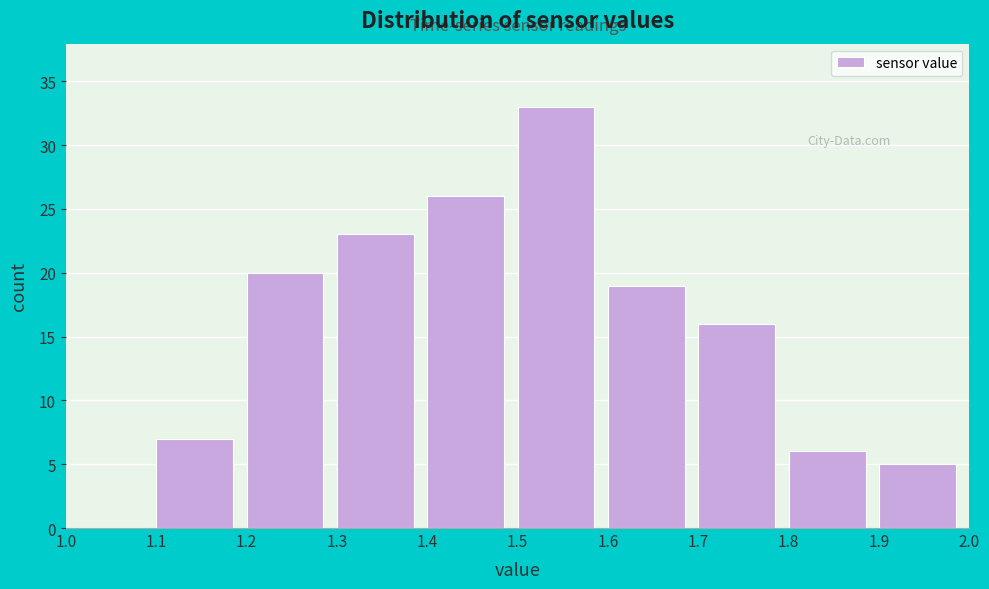

Reading left to right, list every bar in this chart as the range it spans on the x-axis followed by its height. The values are not printed on the chart, so give them approximately, as read against the axis.

1.0 to 1.1: 0
1.1 to 1.2: 7
1.2 to 1.3: 20
1.3 to 1.4: 23
1.4 to 1.5: 26
1.5 to 1.6: 33
1.6 to 1.7: 19
1.7 to 1.8: 16
1.8 to 1.9: 6
1.9 to 2.0: 5